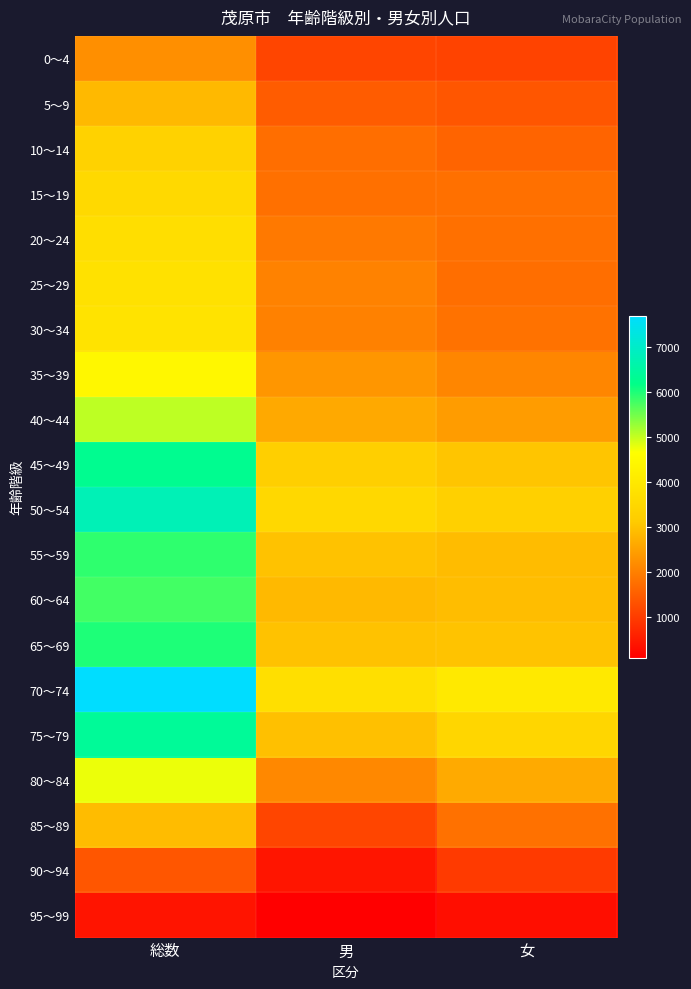

Reading right to left, extract all data points from this chart.

0～4: 女=1102	男=1133	総数=2235
5～9: 女=1389	男=1471	総数=2860
10～14: 女=1589	男=1736	総数=3325
15～19: 女=1773	男=1776	総数=3549
20～24: 女=1771	男=1912	総数=3683
25～29: 女=1747	男=2035	総数=3782
30～34: 女=1796	男=2029	総数=3825
35～39: 女=2094	男=2339	総数=4433
40～44: 女=2426	男=2616	総数=5042
45～49: 女=3034	男=3252	総数=6286
50～54: 女=3278	男=3504	総数=6782
55～59: 女=2911	男=2986	総数=5897
60～64: 女=2917	男=2864	総数=5781
65～69: 女=3013	男=2990	総数=6003
70～74: 女=4000	男=3709	総数=7709
75～79: 女=3435	男=2961	総数=6396
80～84: 女=2630	男=2129	総数=4759
85～89: 女=1781	男=1124	総数=2905
90～94: 女=970	男=414	総数=1384
95～99: 女=318	男=80	総数=398